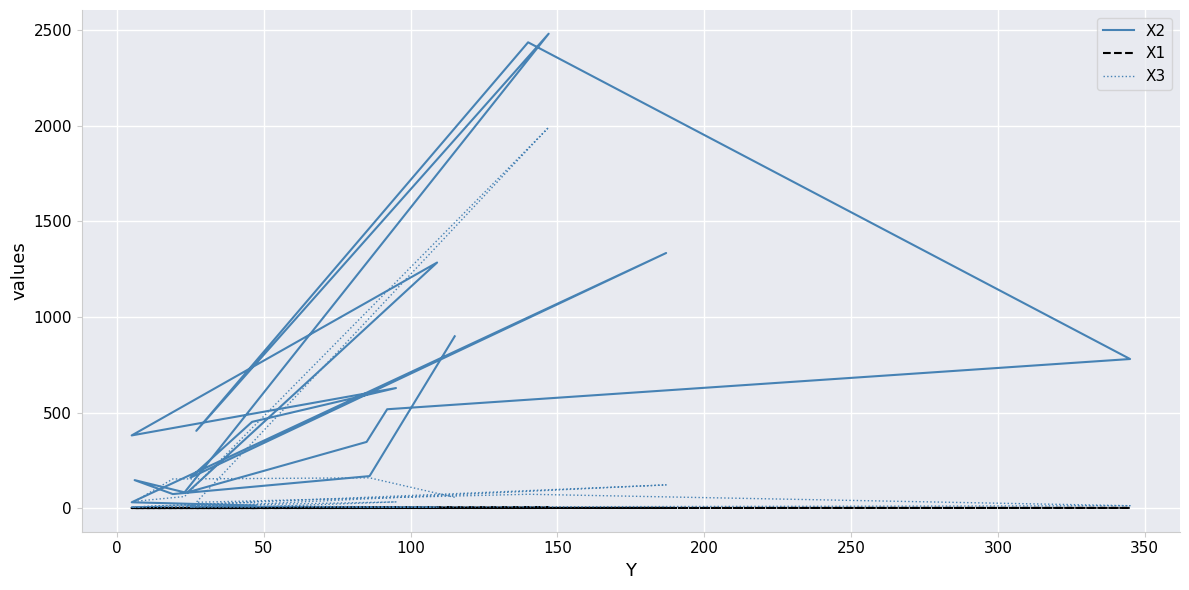

Is this an area chart (filled region under the line)?

No